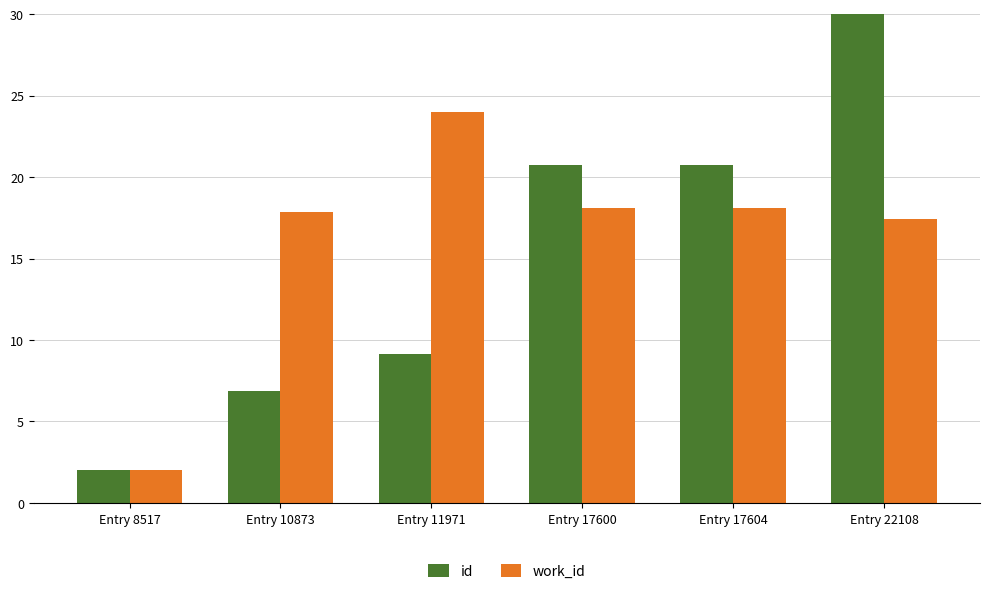

How many groups of bars are there?

6